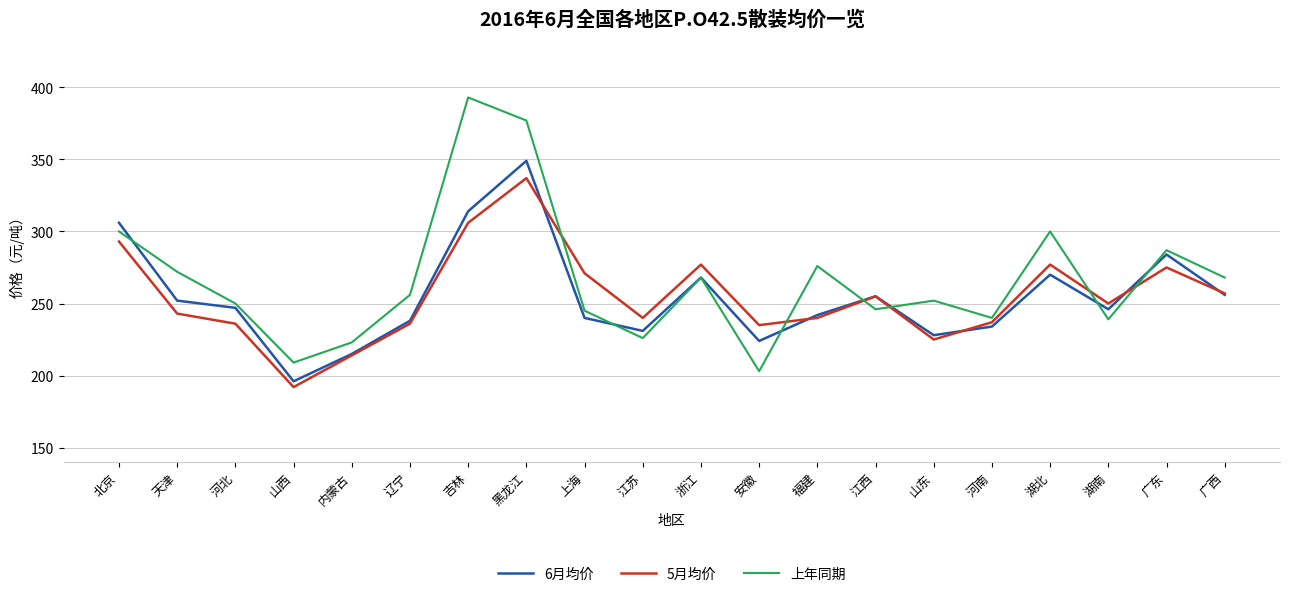

The value of 6月均价 at 辽宁 is 238. True or false?

True